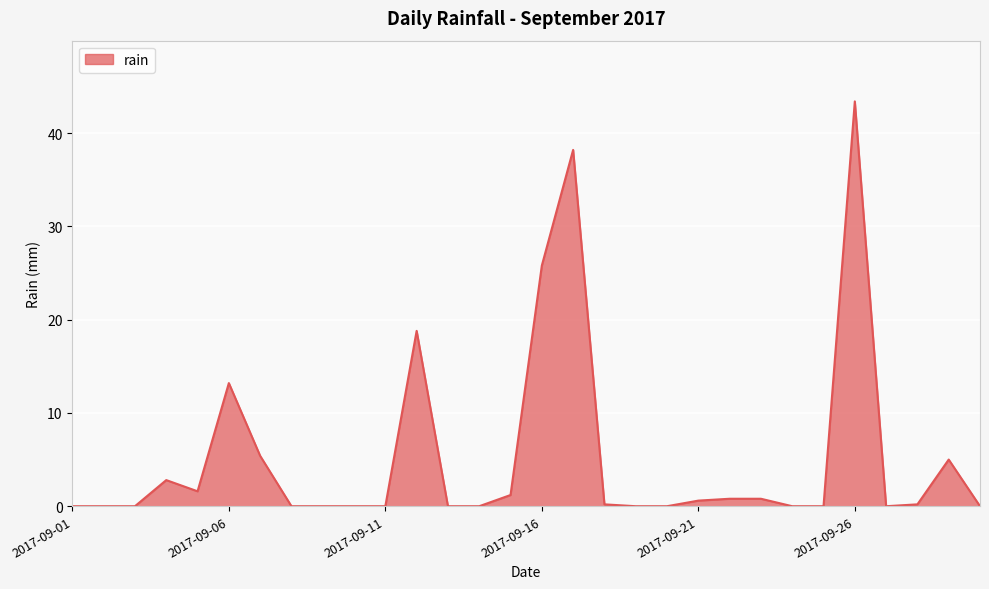

How many lines are shown in the chart?

1